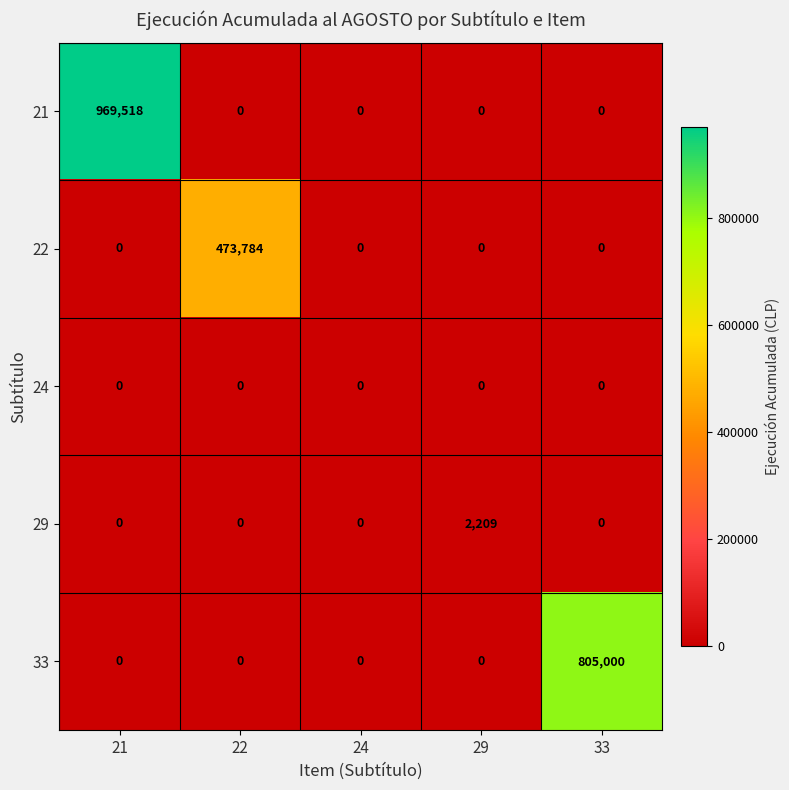

What is the difference between the maximum and minimum values in the 21 series?

969518